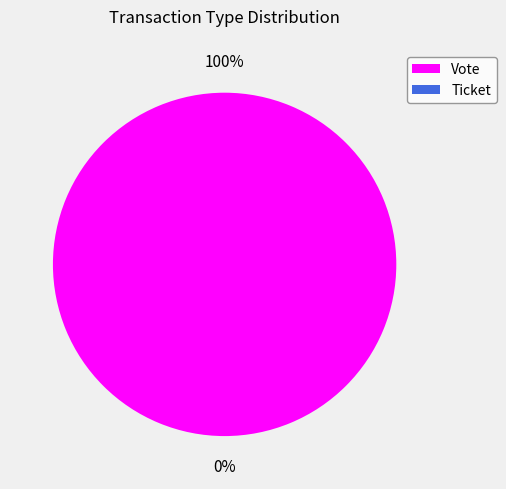

How much of the chart is everything except Ticket?

100.0%